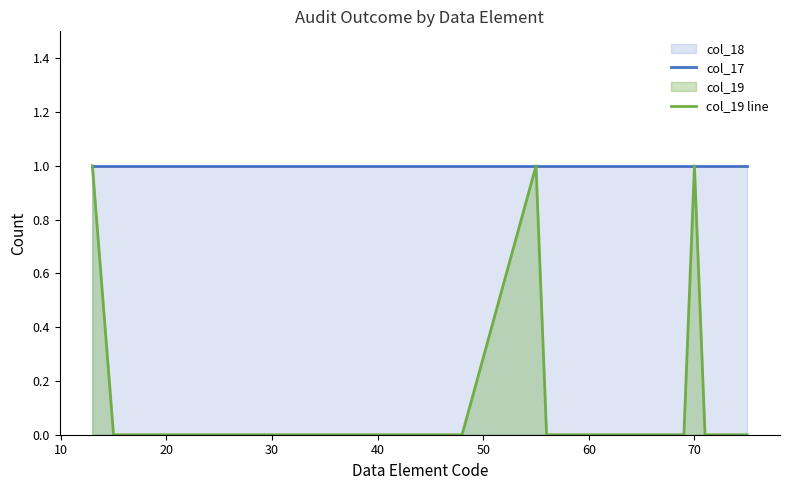

What is the average value of the col_17 series?

1